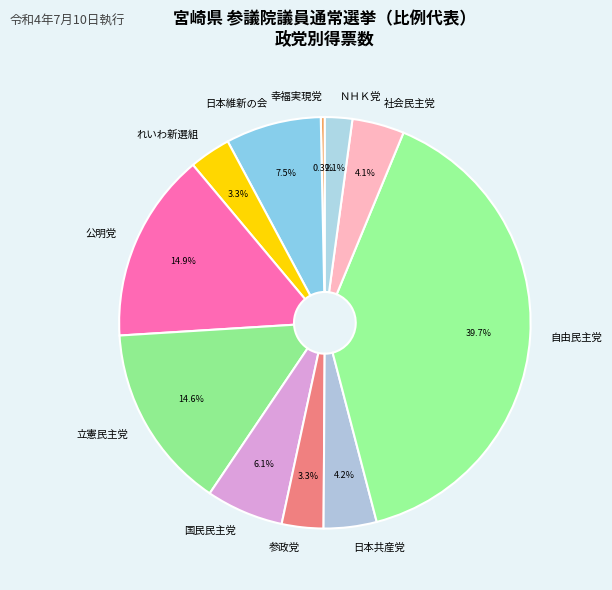

Which category has the biggest portion of the pie?

自由民主党